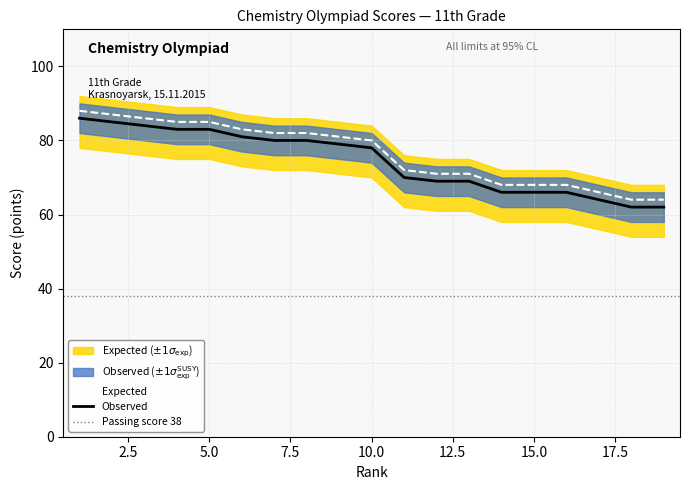

The chart shows a value of 85 at 4. True or false?

True